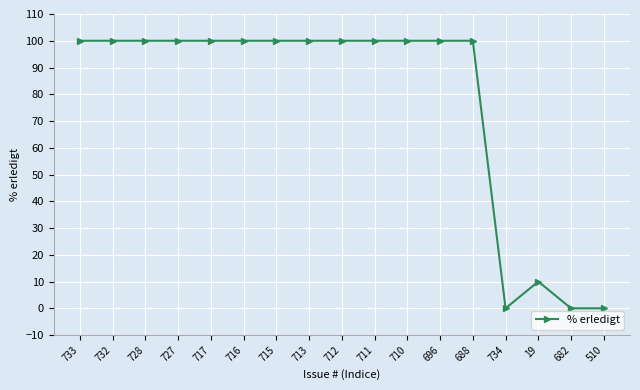

Reading left to right, what are all the values shown in this chart?

733=100	732=100	728=100	727=100	717=100	716=100	715=100	713=100	712=100	711=100	710=100	696=100	688=100	734=0	19=10	682=0	510=0